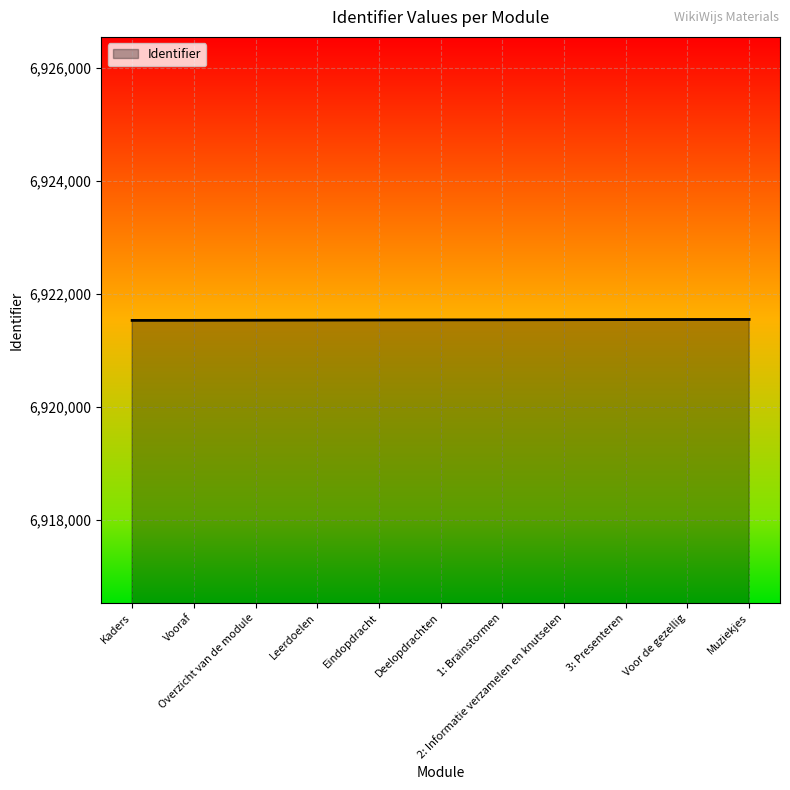

What is the difference between the maximum and minimum values?

17